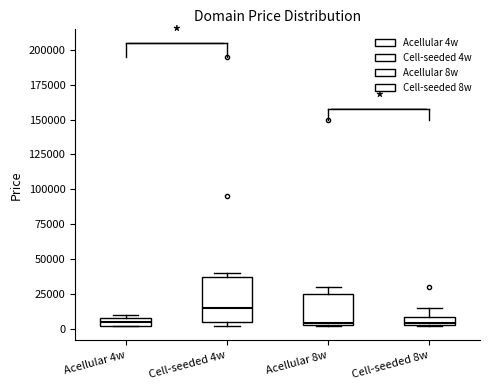

Where is the upper edge of the box for Acellular 8w on the y-axis? The values are not printed on the chart, so give them approximately, as read against the axis.

25000